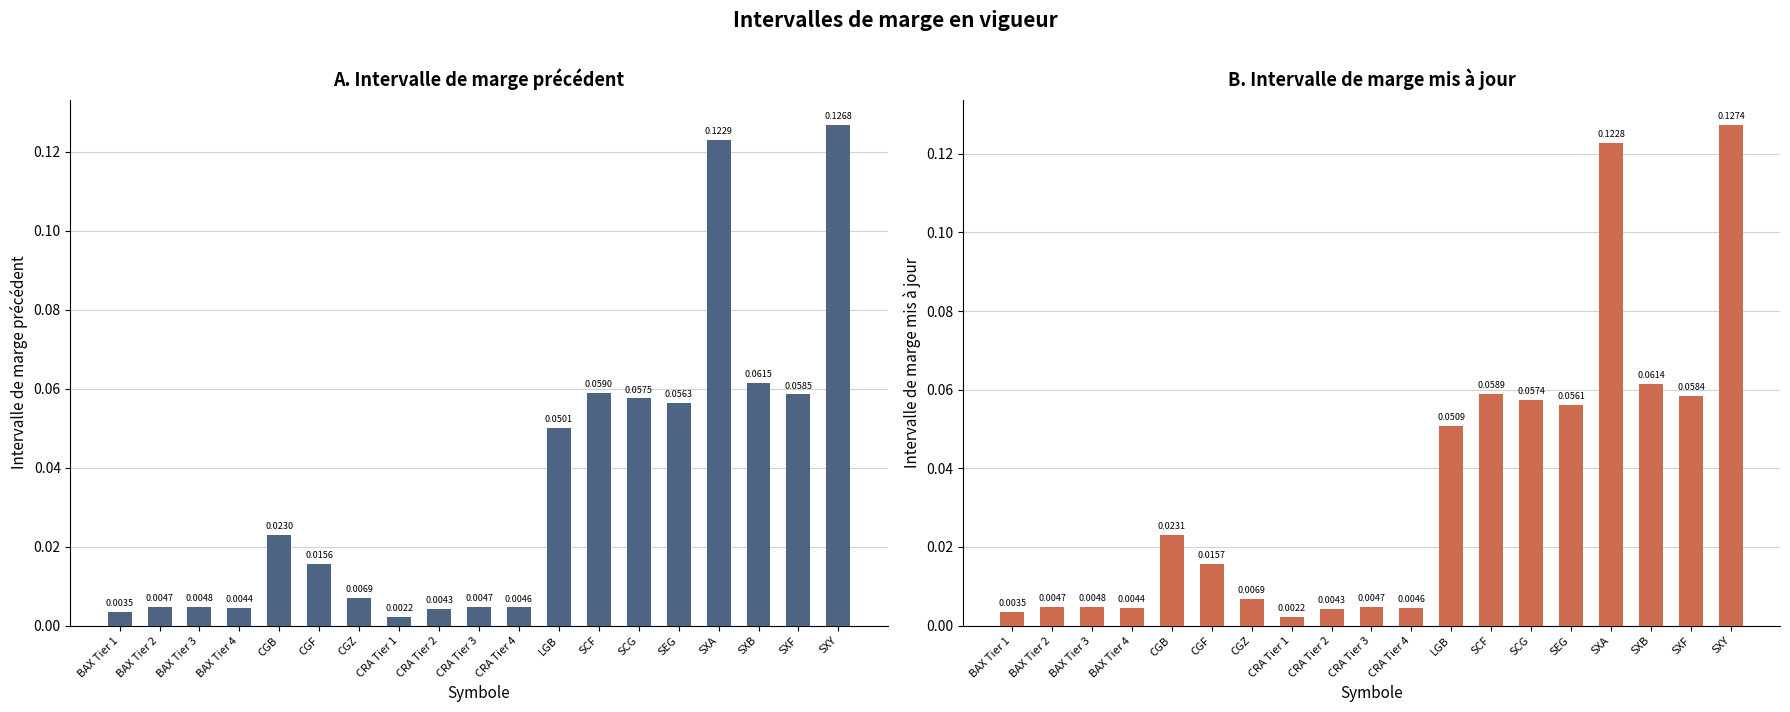

How many groups of bars are there?

19